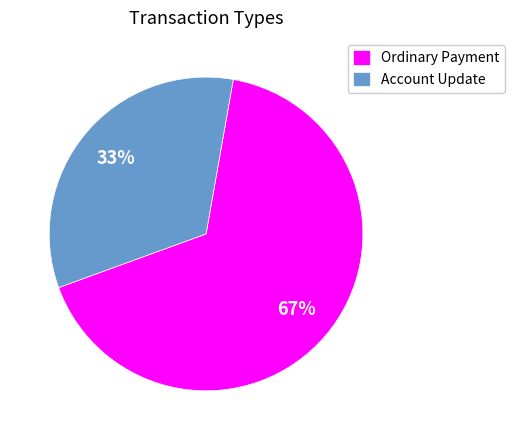

To the nearest percent, what percentage of the pie is Ordinary Payment?

67%